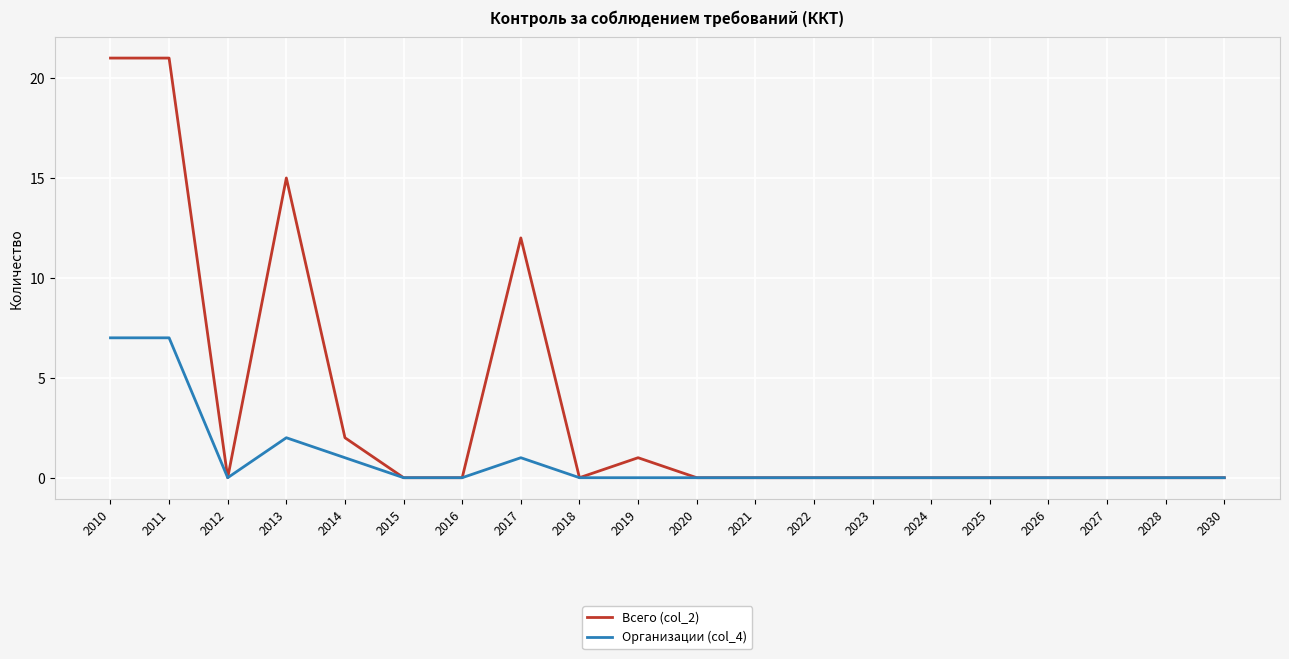

Reading left to right, extract all data points from this chart.

Всего (col_2): 2010=21	2011=21	2012=0	2013=15	2014=2	2015=0	2016=0	2017=12	2018=0	2019=1	2020=0	2021=0	2022=0	2023=0	2024=0	2025=0	2026=0	2027=0	2028=0	2030=0
Организации (col_4): 2010=7	2011=7	2012=0	2013=2	2014=1	2015=0	2016=0	2017=1	2018=0	2019=0	2020=0	2021=0	2022=0	2023=0	2024=0	2025=0	2026=0	2027=0	2028=0	2030=0